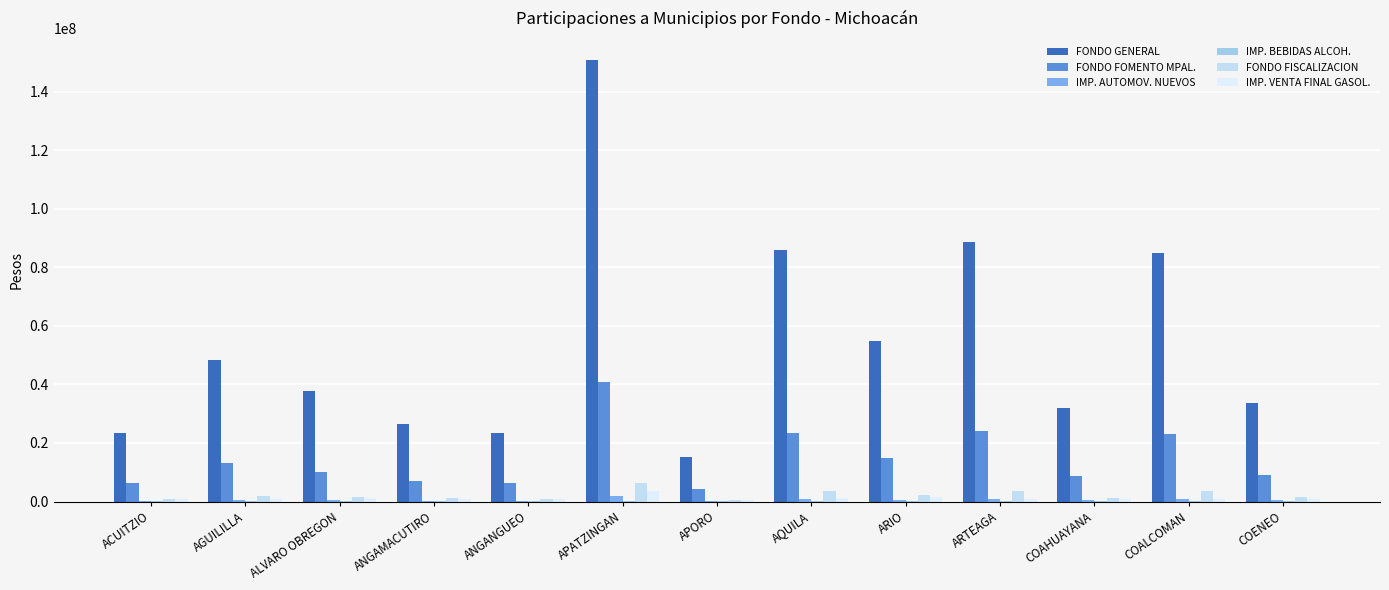

Reading left to right, what are all the values shown in this chart?

FONDO GENERAL: 23264344	48218884	37652405	26356101	23344166	150775239	15234245	85787465	54772256	88539837	32023907	84765501	33668104
FONDO FOMENTO MPAL.: 6321621	13102608	10231275	7161744	6343312	40970325	4139607	23311048	14883275	24058953	8701881	23033316	9148655
IMP. AUTOMOV. NUEVOS: 270785	561221	438256	306768	271714	1754906	177318	998516	637517	1030551	372736	986627	391875
IMP. BEBIDAS ALCOH.: 29085	60277	47073	32951	29185	188486	19045	107250	68475	110690	40034	105975	42091
FONDO FISCALIZACION: 977652	2025972	1582344	1107576	981003	6335466	640179	3605037	2301700	3720693	1345667	3562234	1414779
IMP. VENTA FINAL GASOL.: 744321	832003	1041396	836804	733934	3661745	546965	1083955	1378313	973647	889595	955898	989720